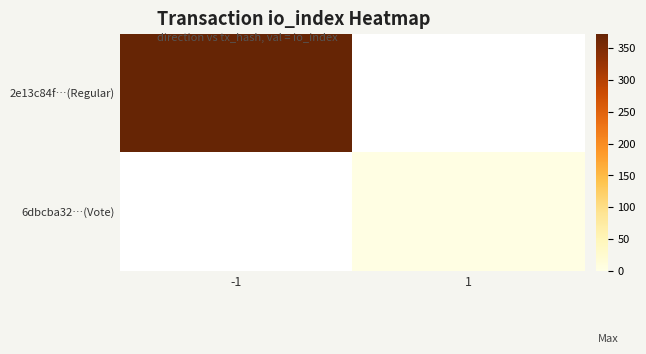

List the series in order of their overall mean, highest first.

2e13c84f…(Regular), 6dbcba32…(Vote)